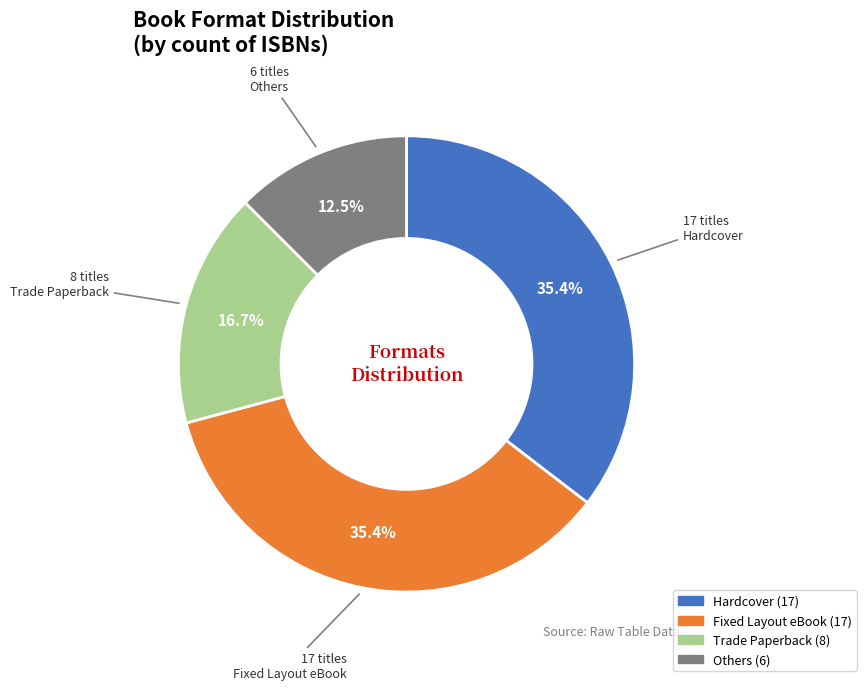

How many slices are in this pie chart?

4